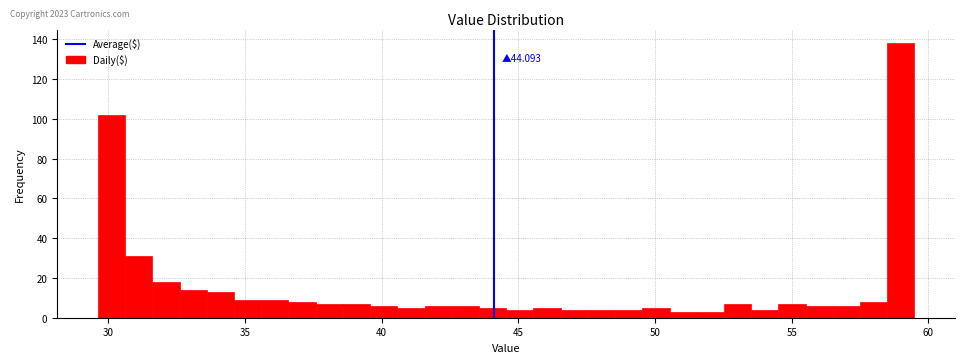

Read against the x-axis, roughly where is the centre of the tallest bar?

59.0